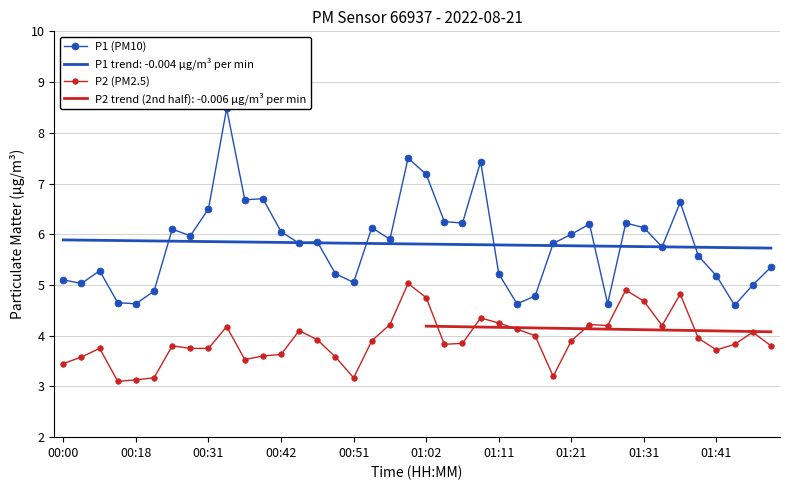

The P1 trend: -0.004 μg/m³ per min series shows 5.8 at 01:31. True or false?

True